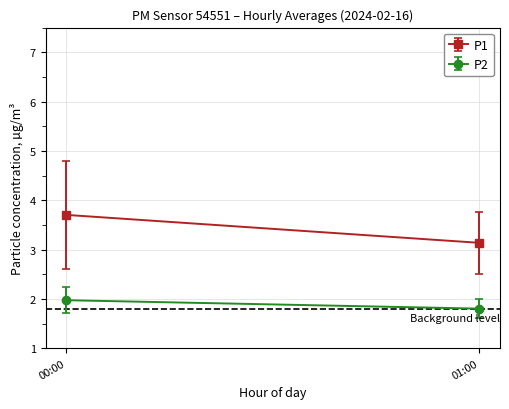

True or false: P1 has more than 1 interior local peaks.

False